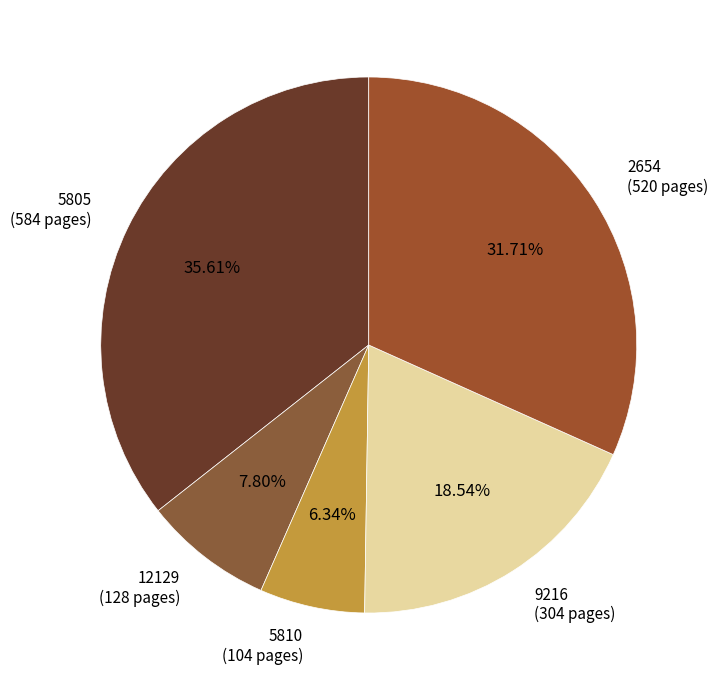

How much of the chart is everything except 5805?

64.4%